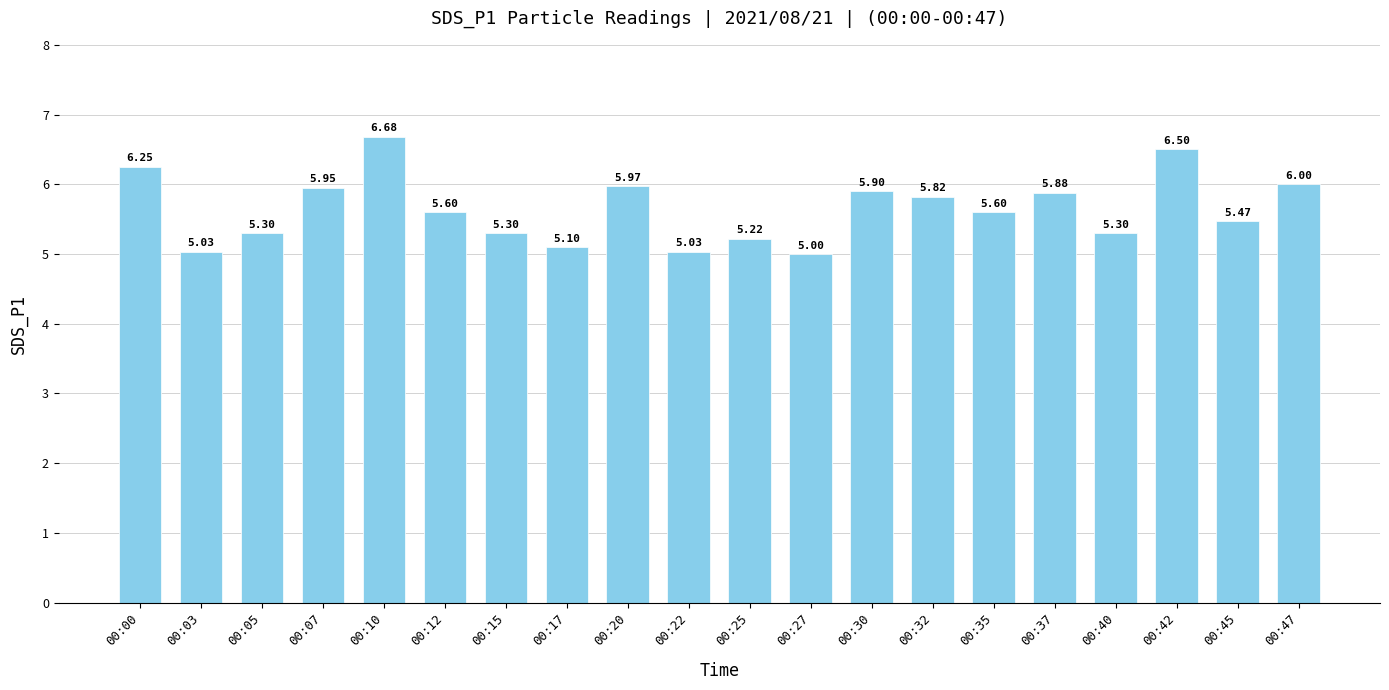

What is the sum of all values?

112.9